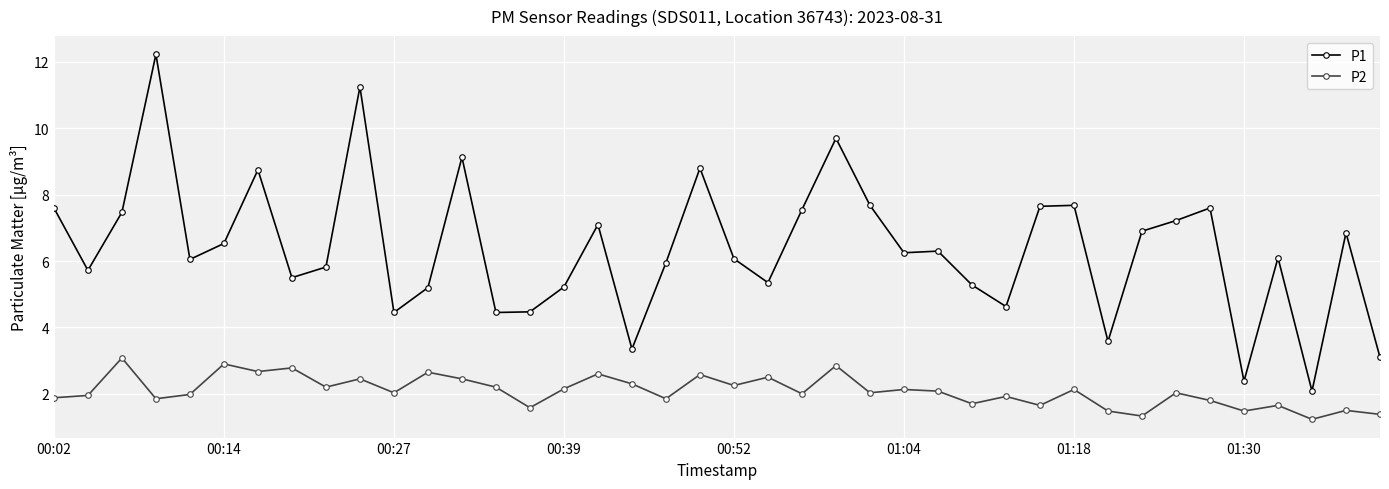

How many lines are shown in the chart?

2